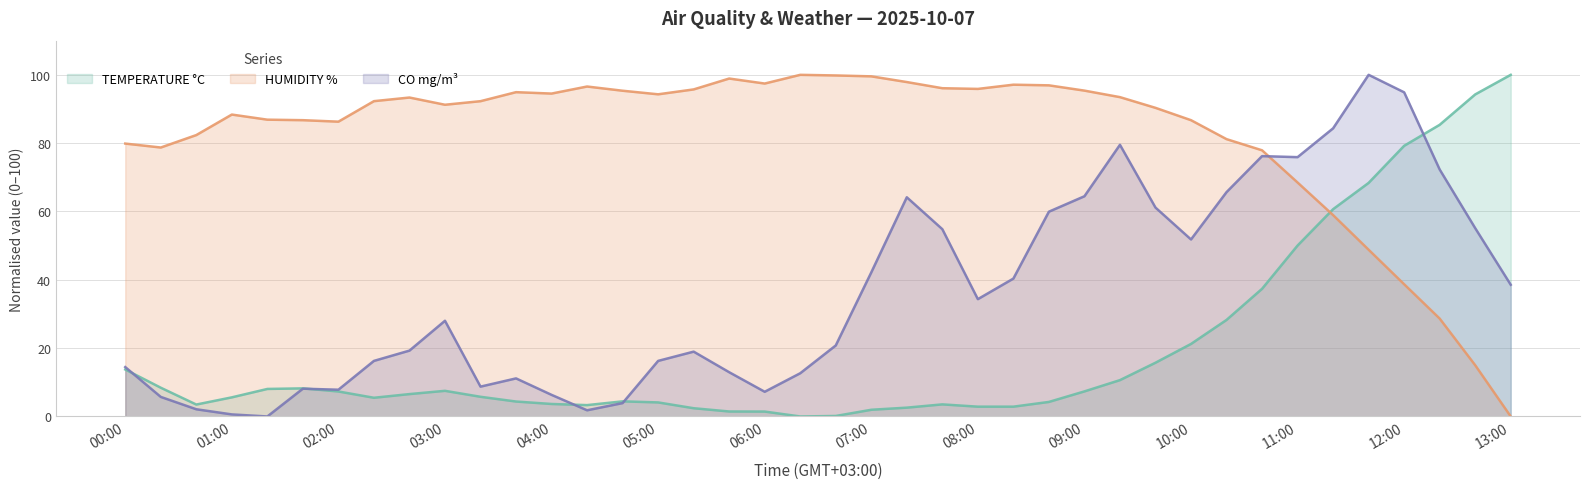

What is the maximum value shown in the chart?

100.0